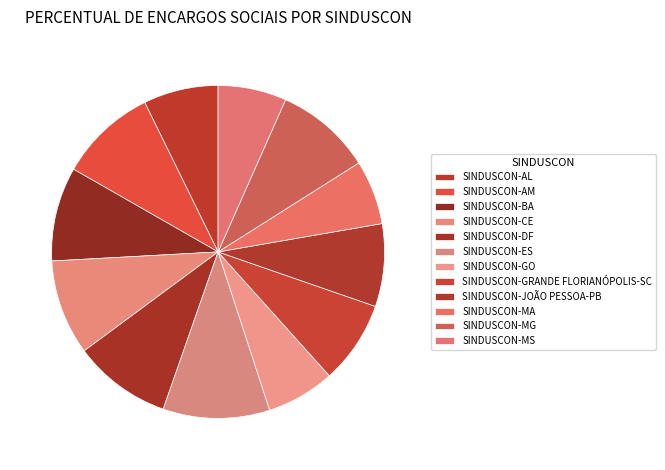

To the nearest percent, what portion does SINDUSCON-ES represent?

10%